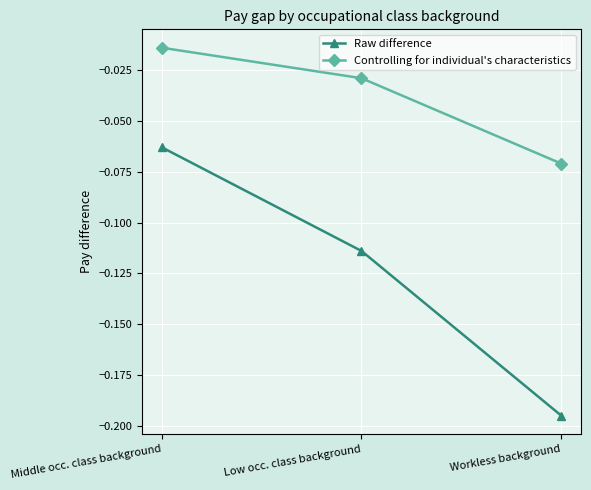

Rank the categories by Raw difference value from lowest to highest.

Workless background, Low occ. class background, Middle occ. class background